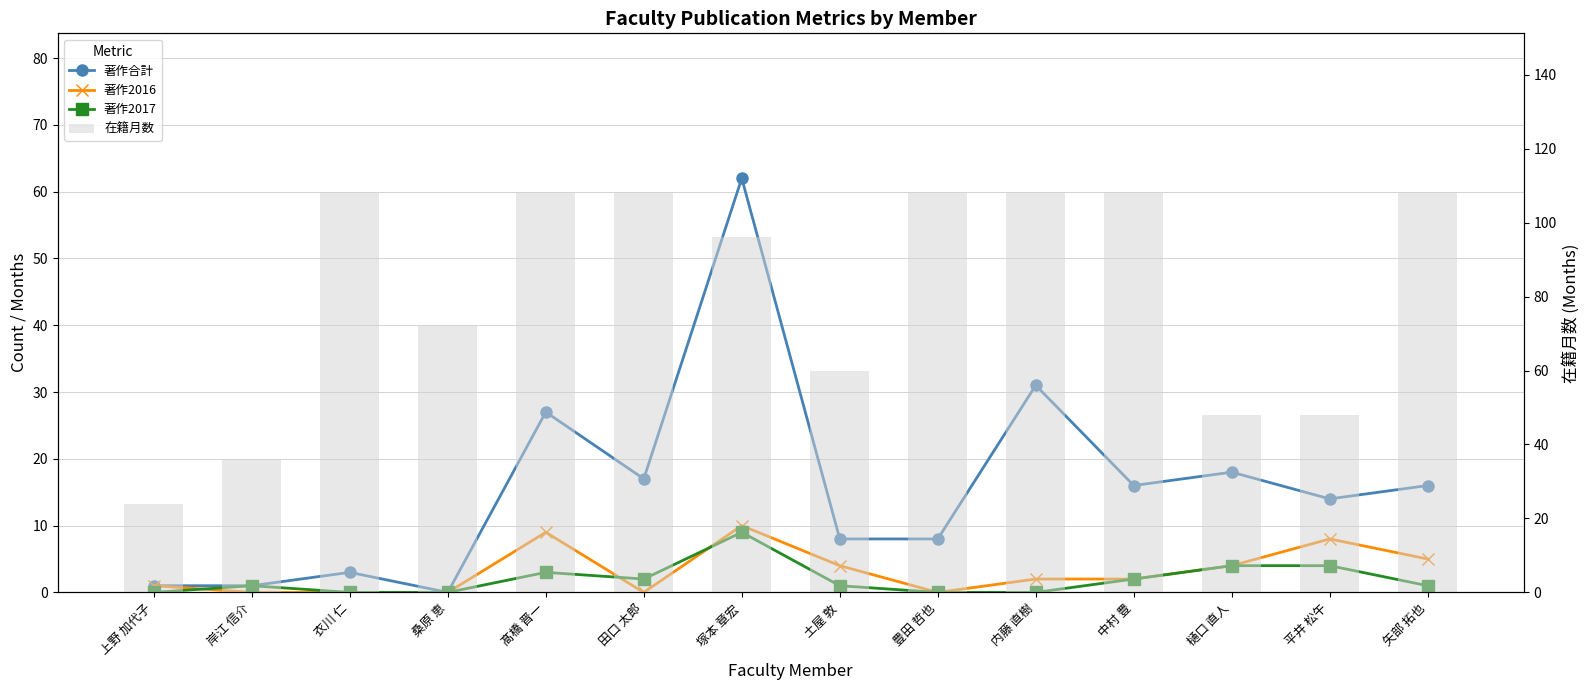

The value of 著作2017 at 髙橋 晋一 is 3. True or false?

True